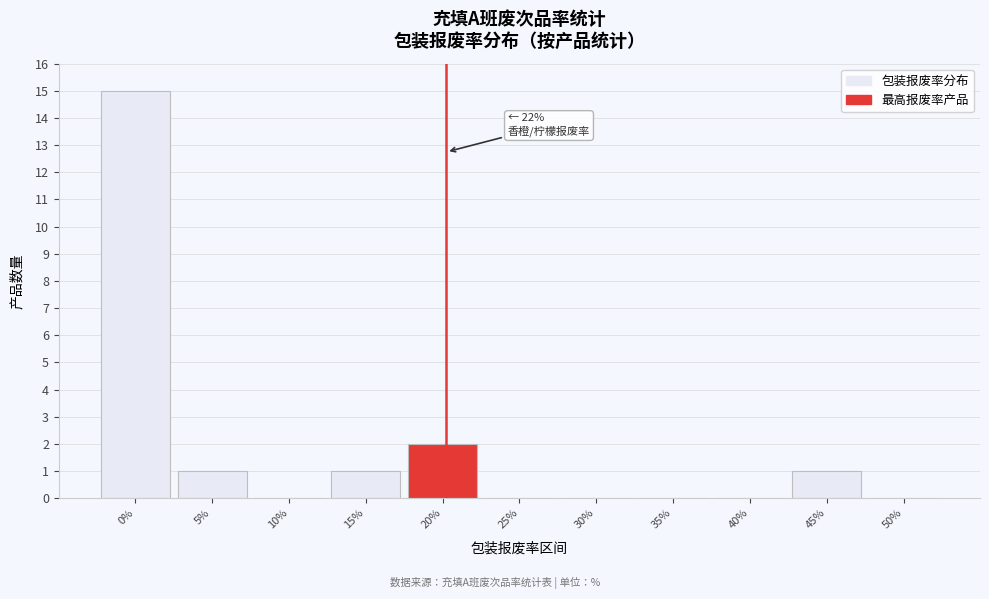

Reading right to left, list all the values displayed in this chart.

50%=0	45%=1	40%=0	35%=0	30%=0	25%=0	20%=2	15%=1	10%=0	5%=1	0%=15